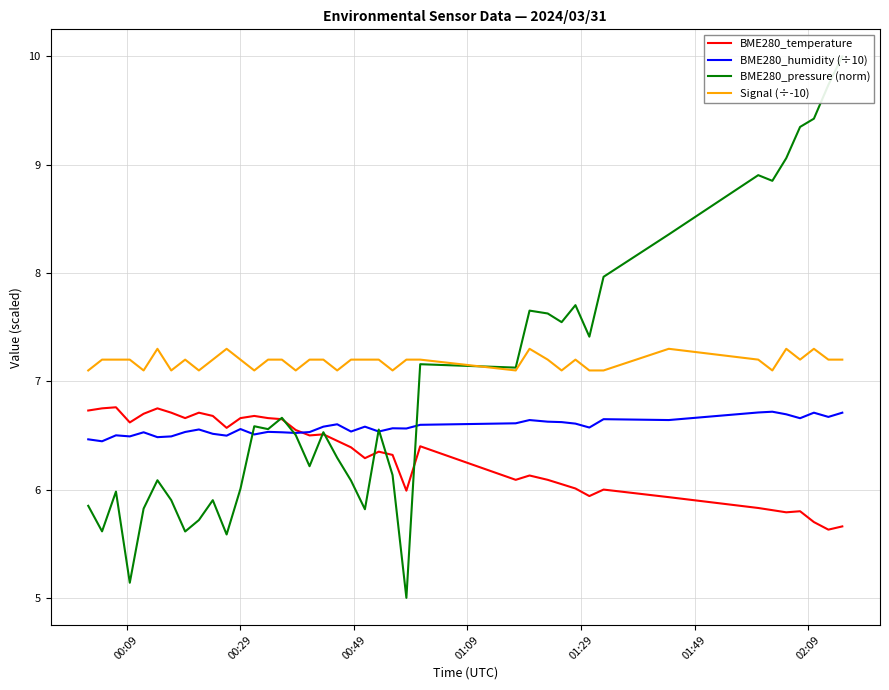

How many values in the BME280_pressure (norm) series are below 6?

12